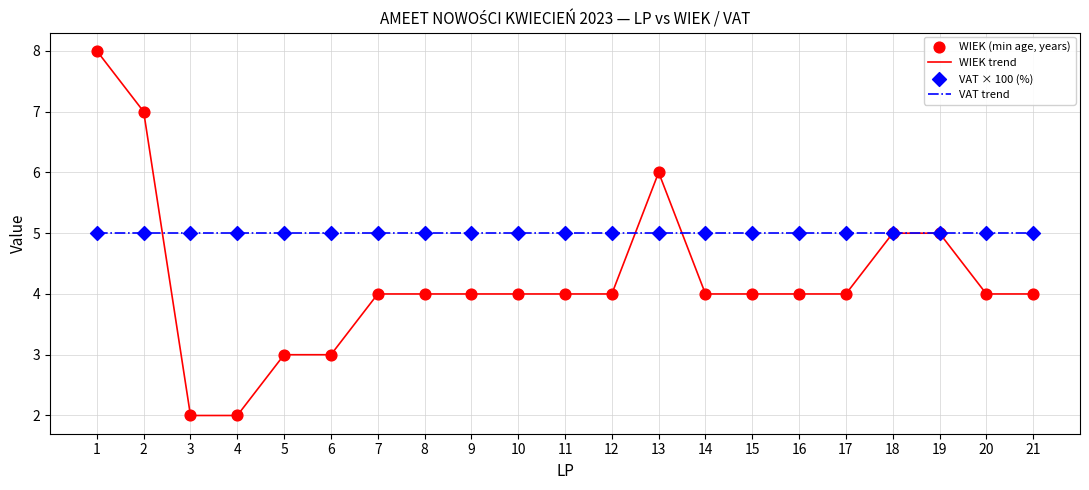

Which series has the widest spread of values?

WIEK trend